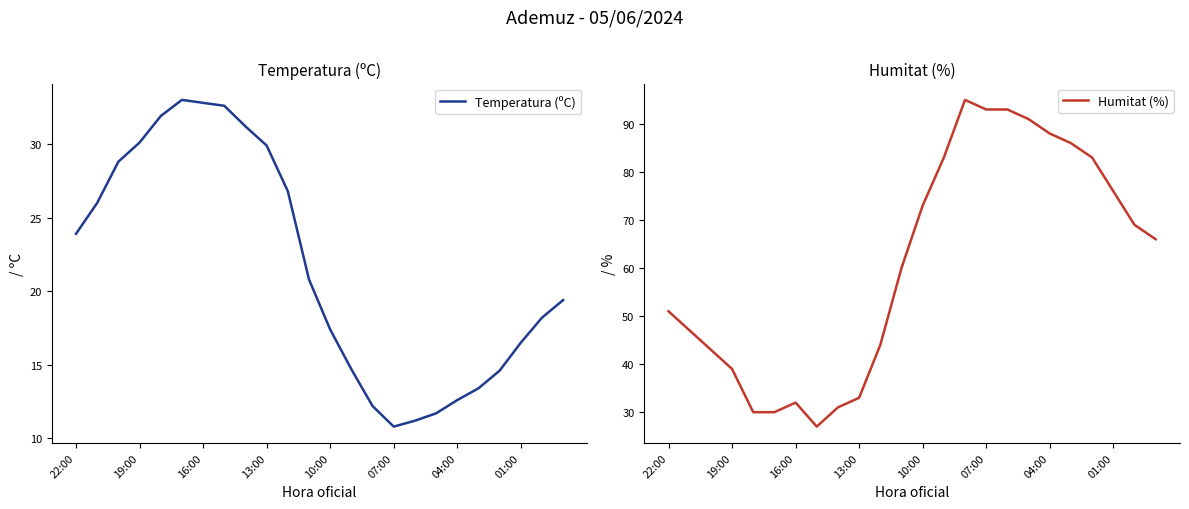

True or false: Humitat (%) and Temperatura (ºC) cross at least once.

True